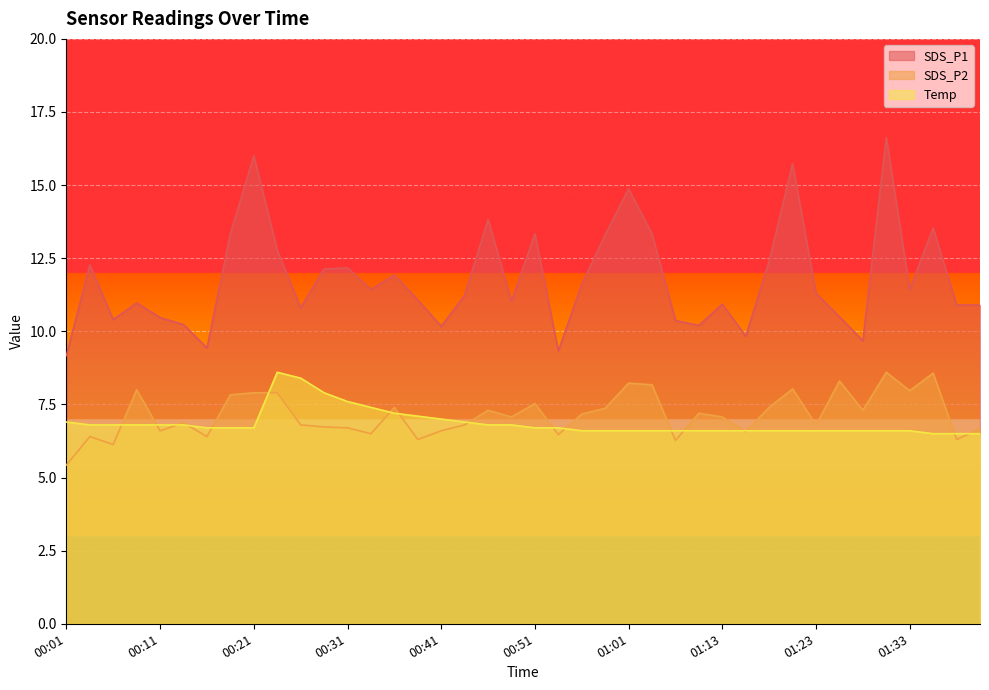

At which label does SDS_P2 reach its minimum?

00:01